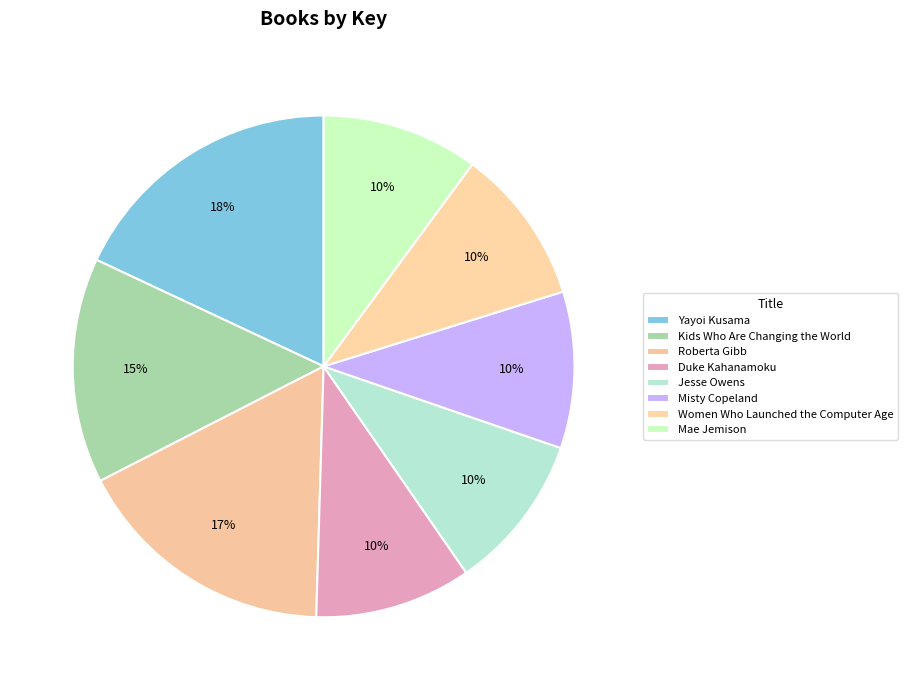

How many slices are in this pie chart?

8